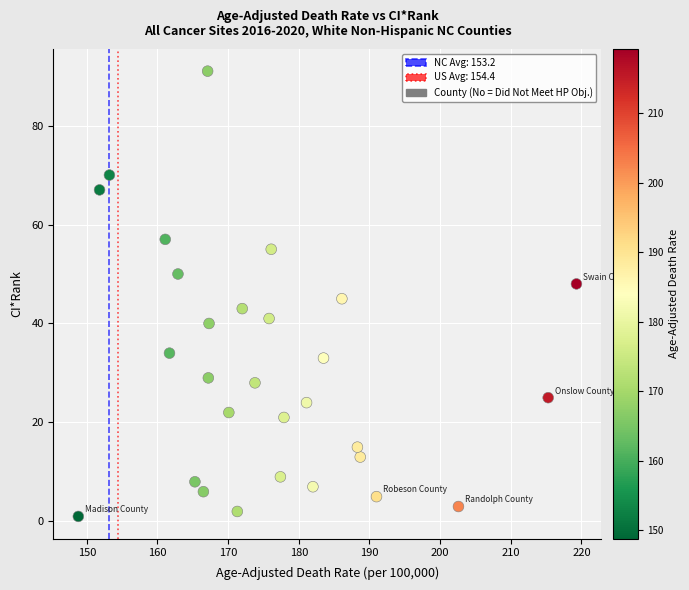

What Y value in the scatter plot is closest to 46?

45